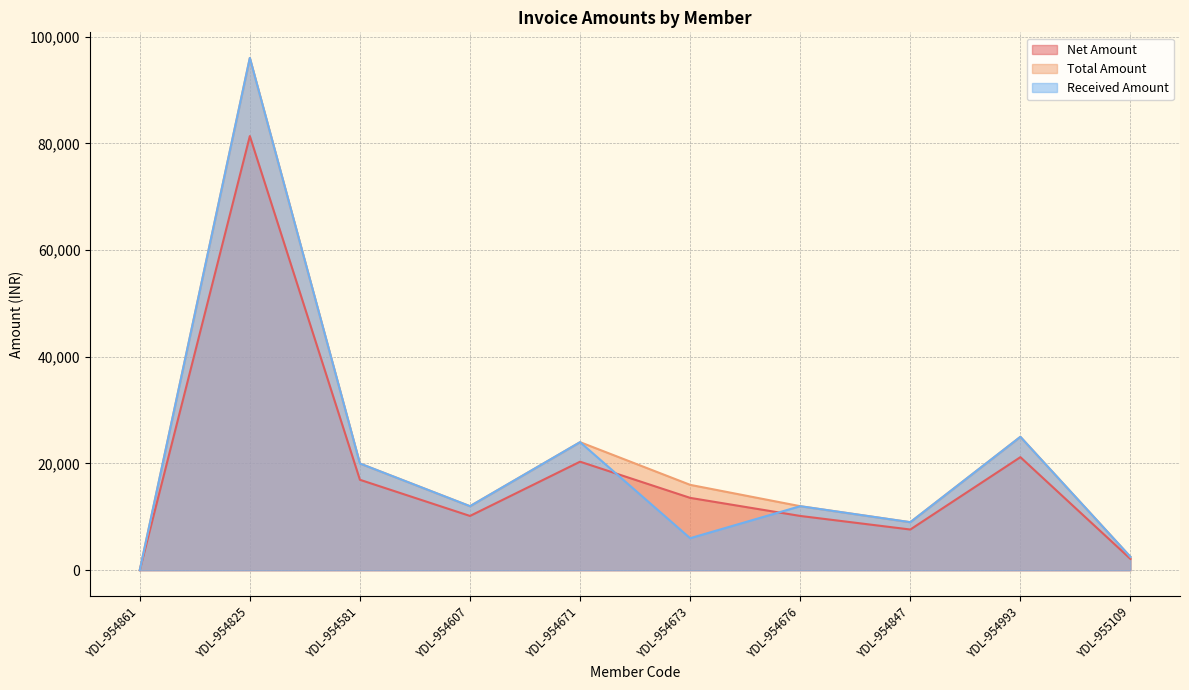

At how many categories does at least one series exceed 44034?

1